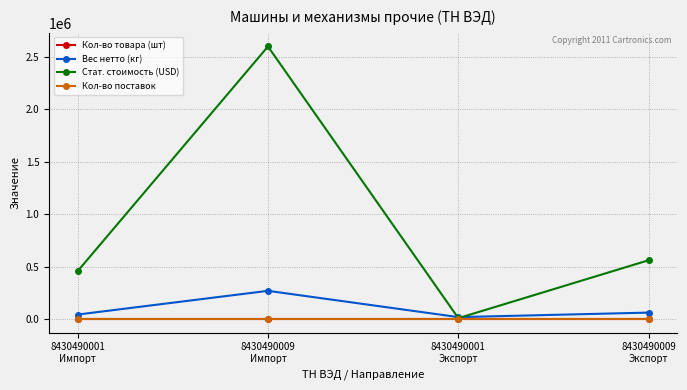

What is the label of the 2nd point from the left?

8430490009
Импорт